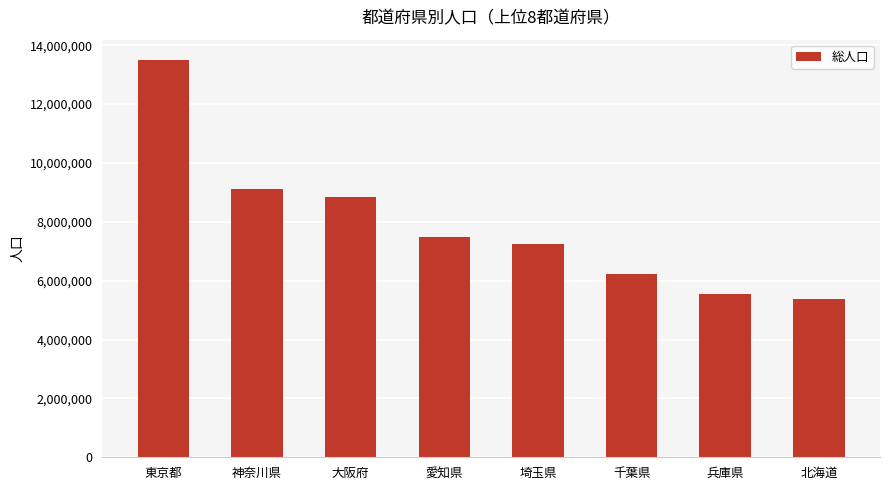

What is the change in value from 東京都 to 大阪府?

-4674826